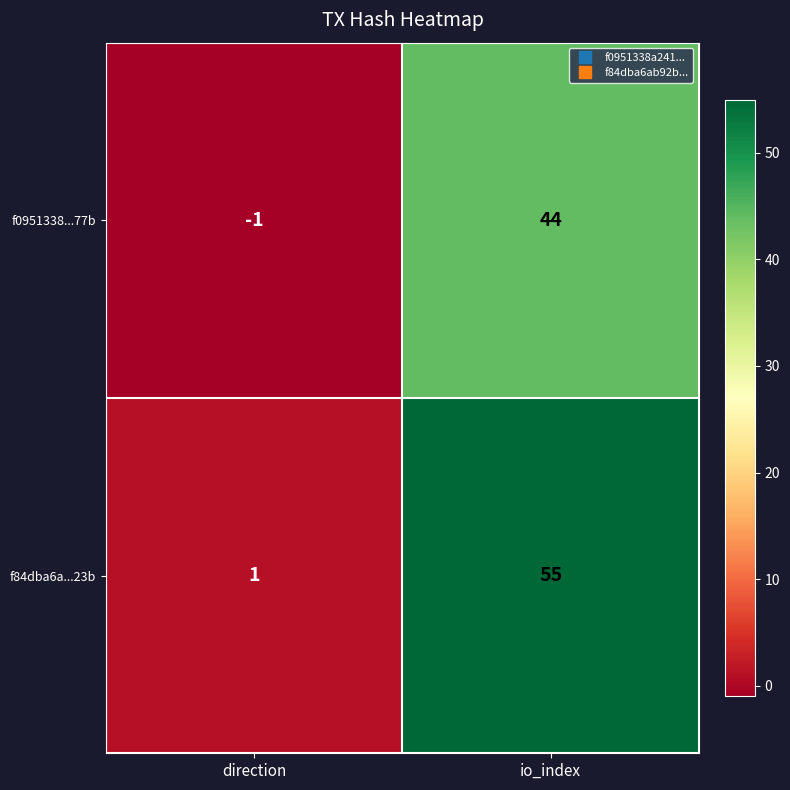

What is the maximum value shown in the chart?

55